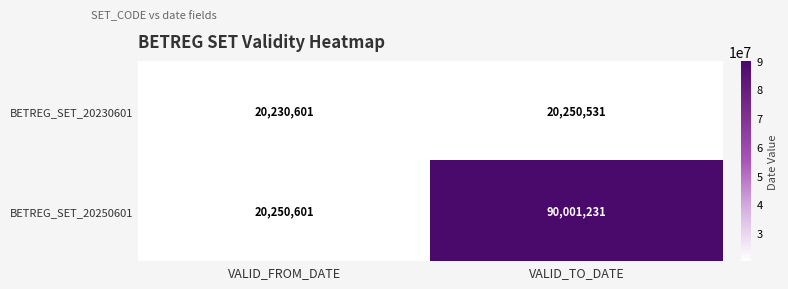

Reading left to right, transcribe all the data shown in this chart.

BETREG_SET_20230601: 20230601	20250531
BETREG_SET_20250601: 20250601	90001231